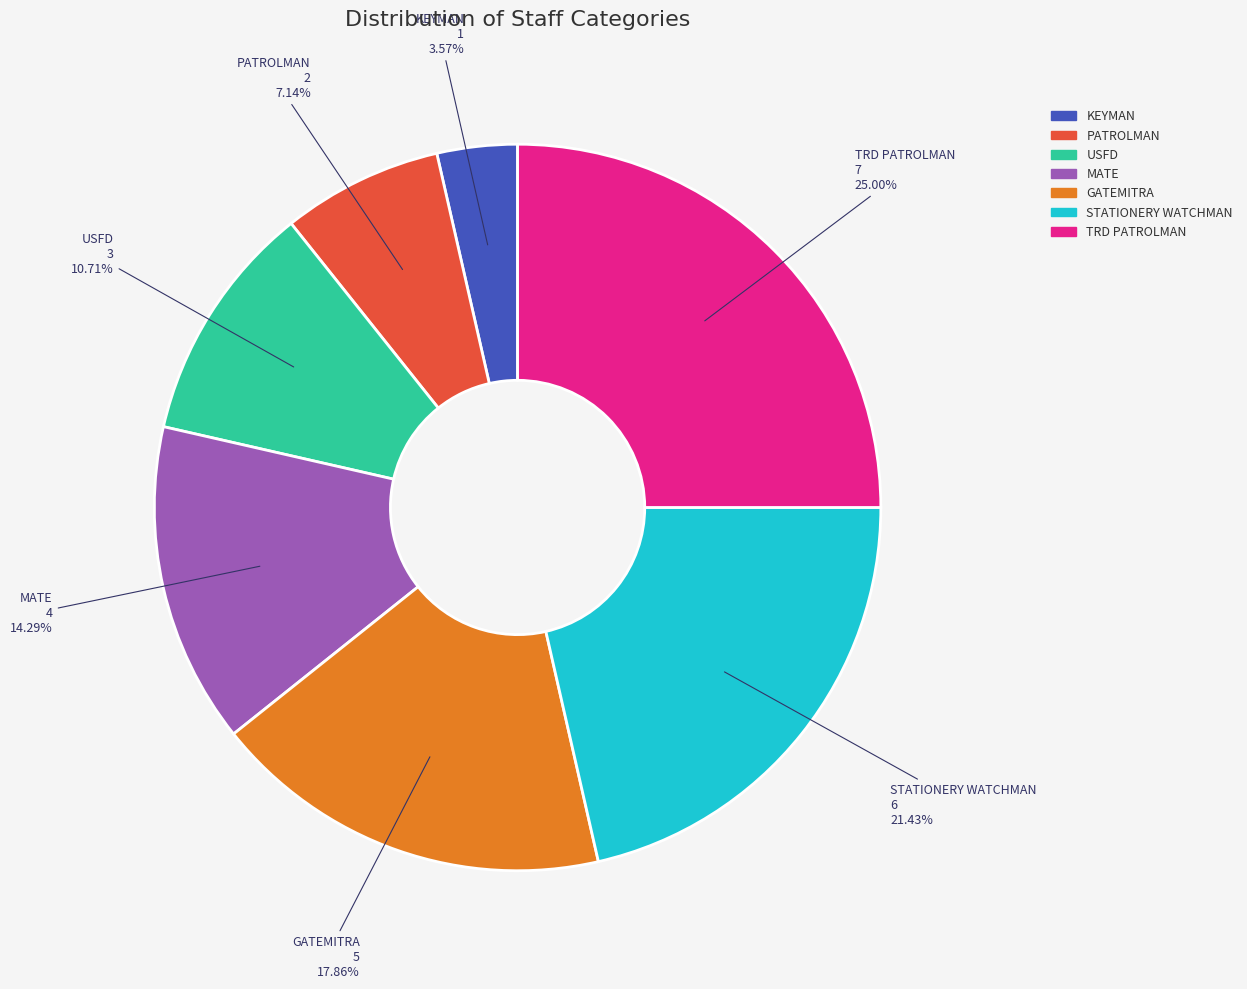

What is the ratio of the value at KEYMAN to the value at PATROLMAN?

0.5